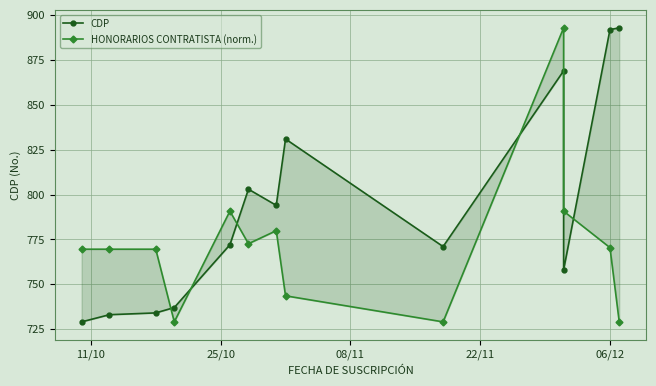

How many intersections are there between CDP and HONORARIOS CONTRATISTA (norm.)?

5